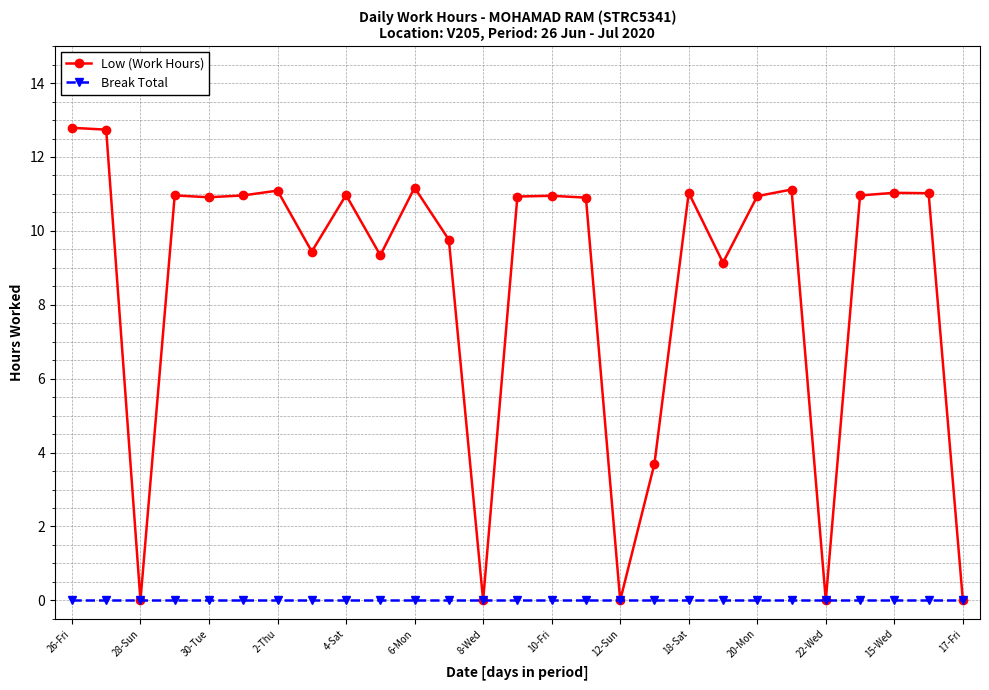

Which series has the largest total across all categories?

Low (Work Hours)